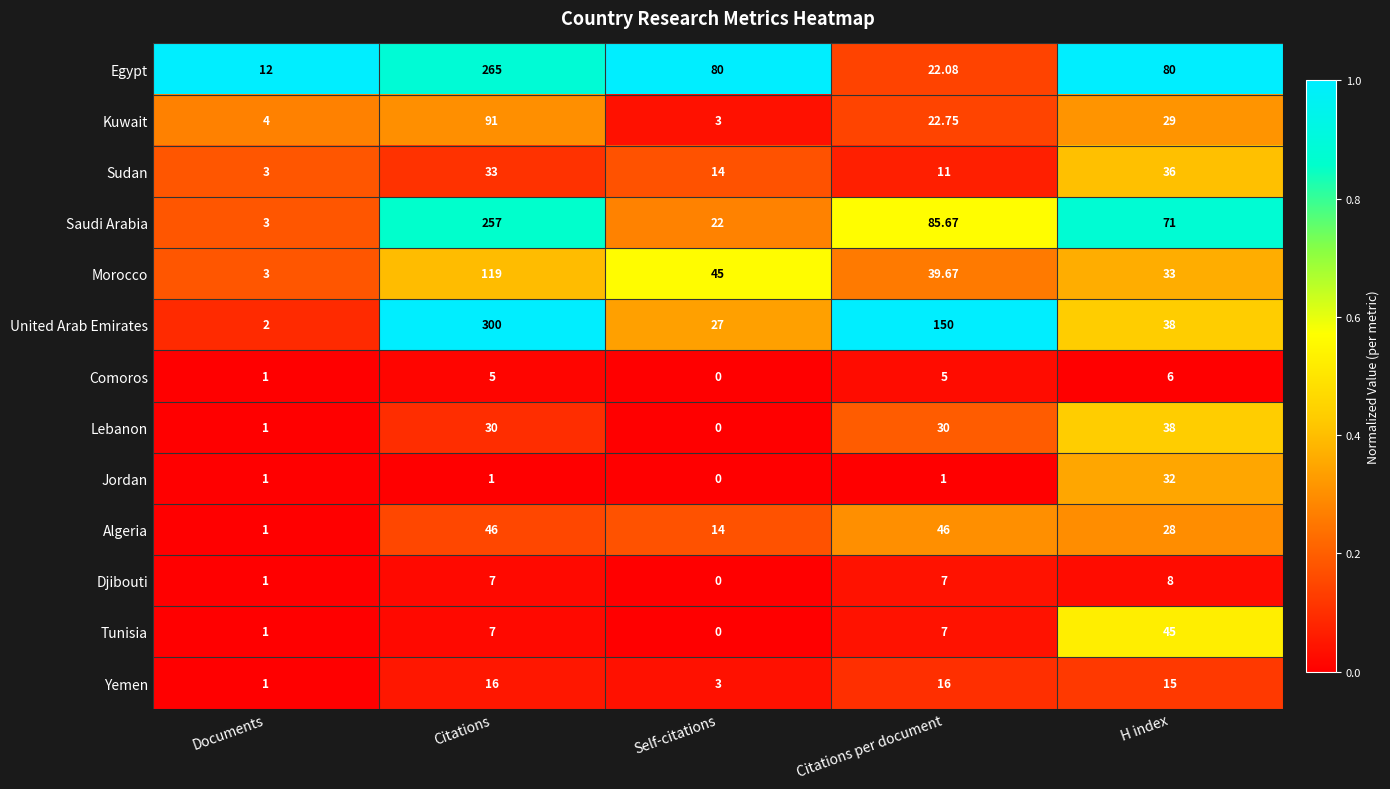

Which label corresponds to the smallest value in the chart?

Self-citations